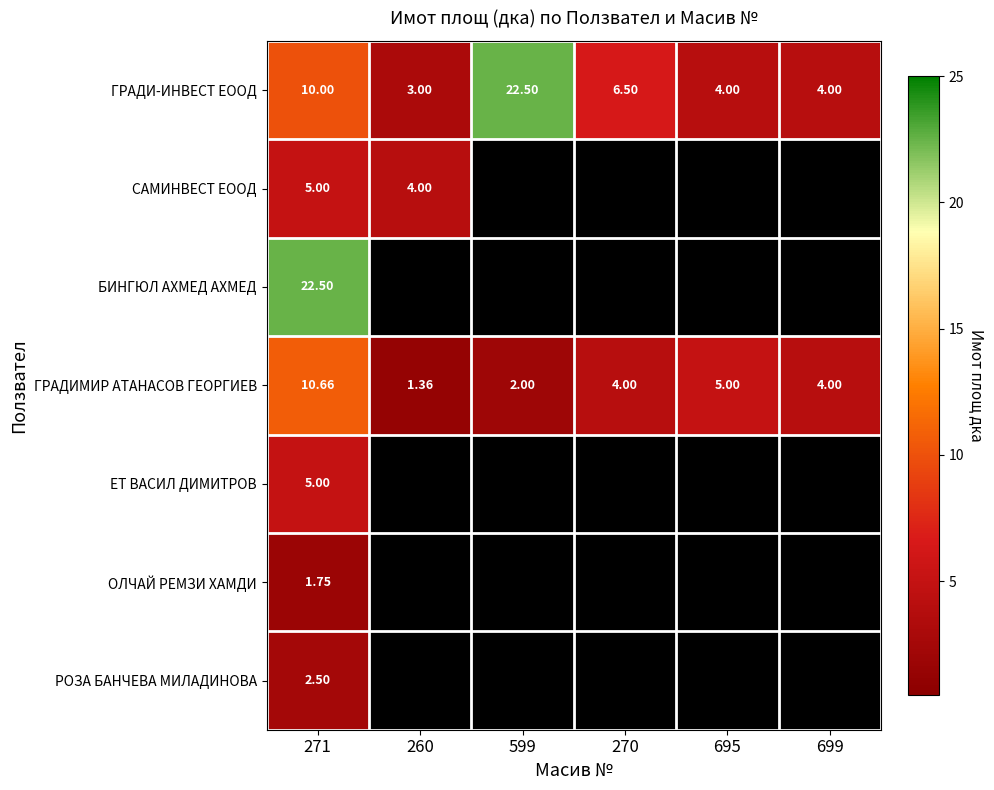

Which series has the largest total across all categories?

ГРАДИ-ИНВЕСТ ЕООД